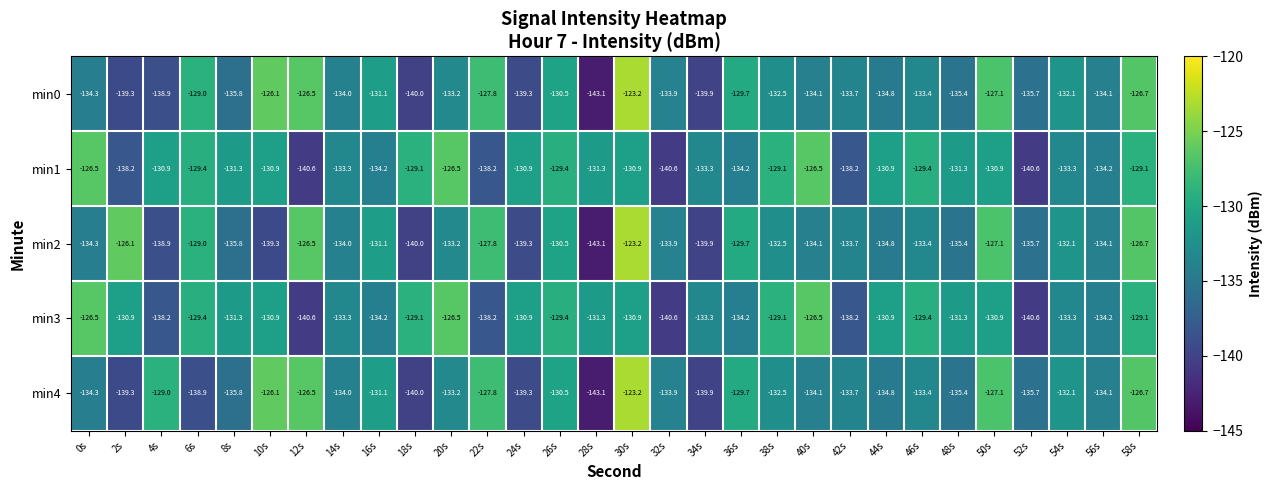

What is the total value across all series at 52s?

-688.3